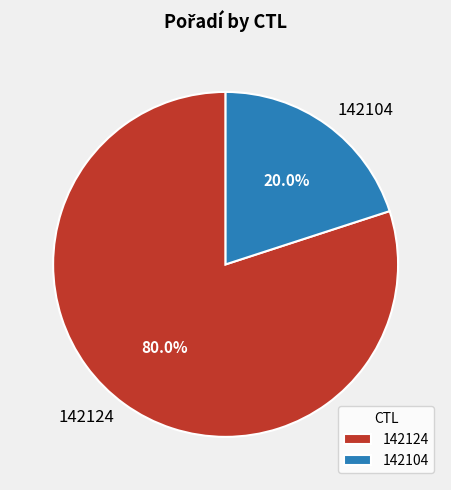

What is the largest slice in the pie chart?

142124